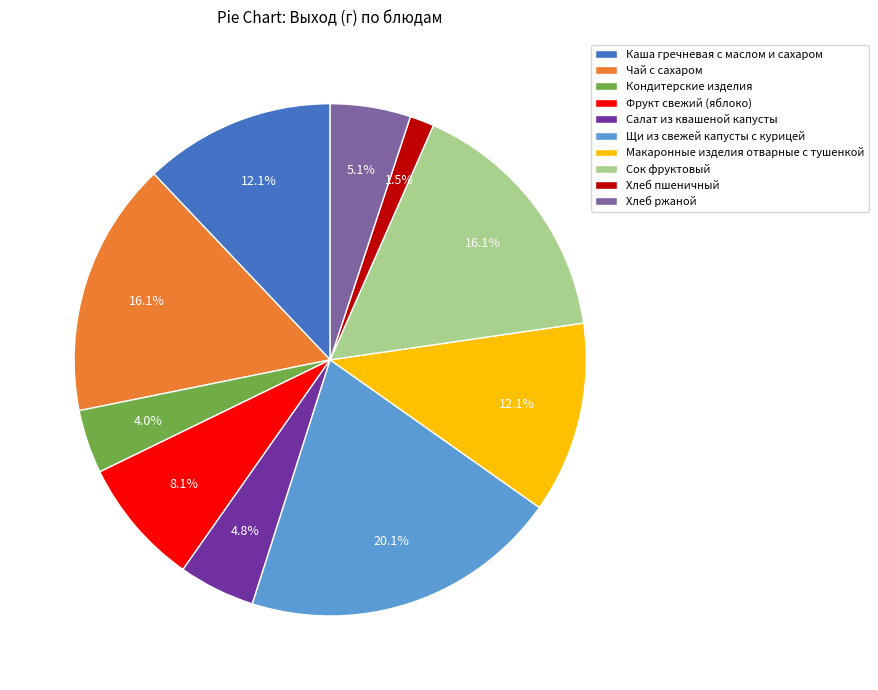

How many slices are in this pie chart?

10